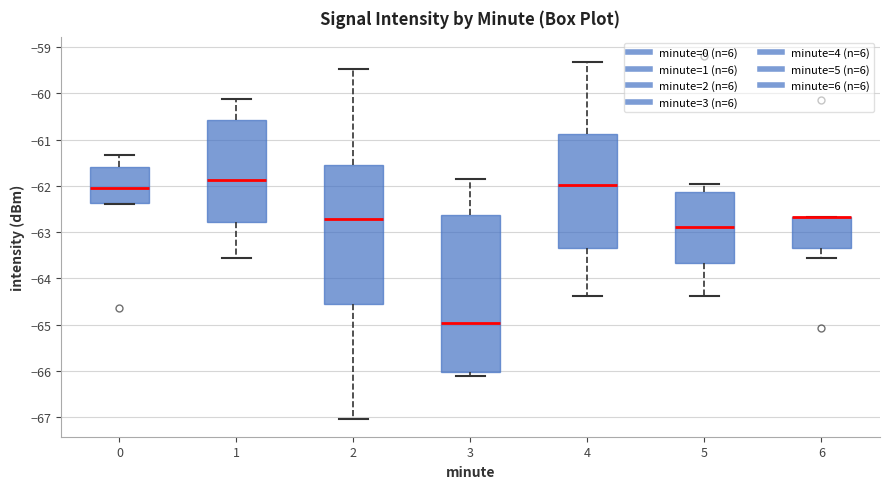

Where does the median line of the box at x = 0 sit on the y-axis? The values are not printed on the chart, so give them approximately, as read against the axis.

-62.0